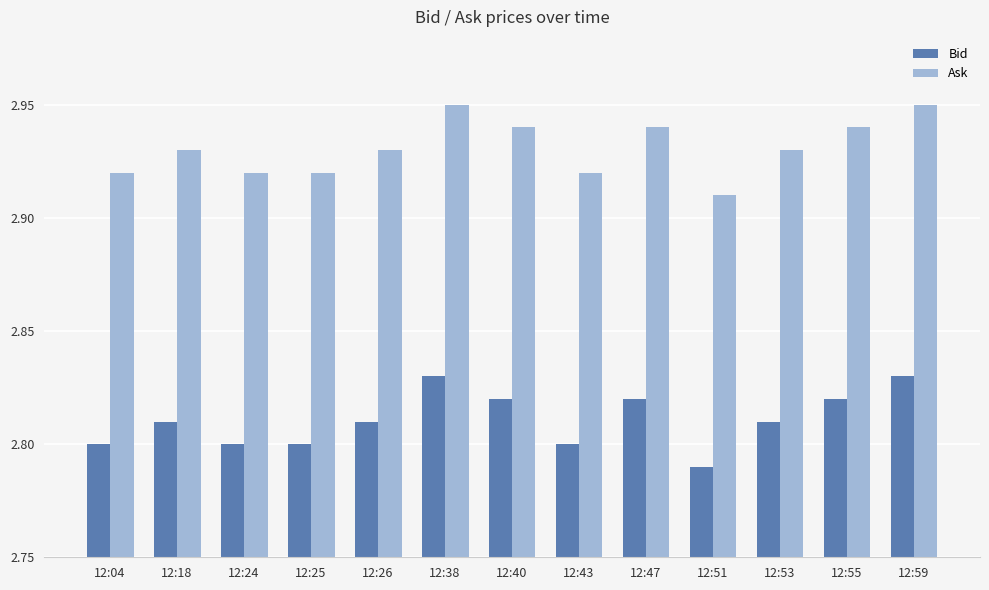

Where is Bid nearest to the value 2?

12:51